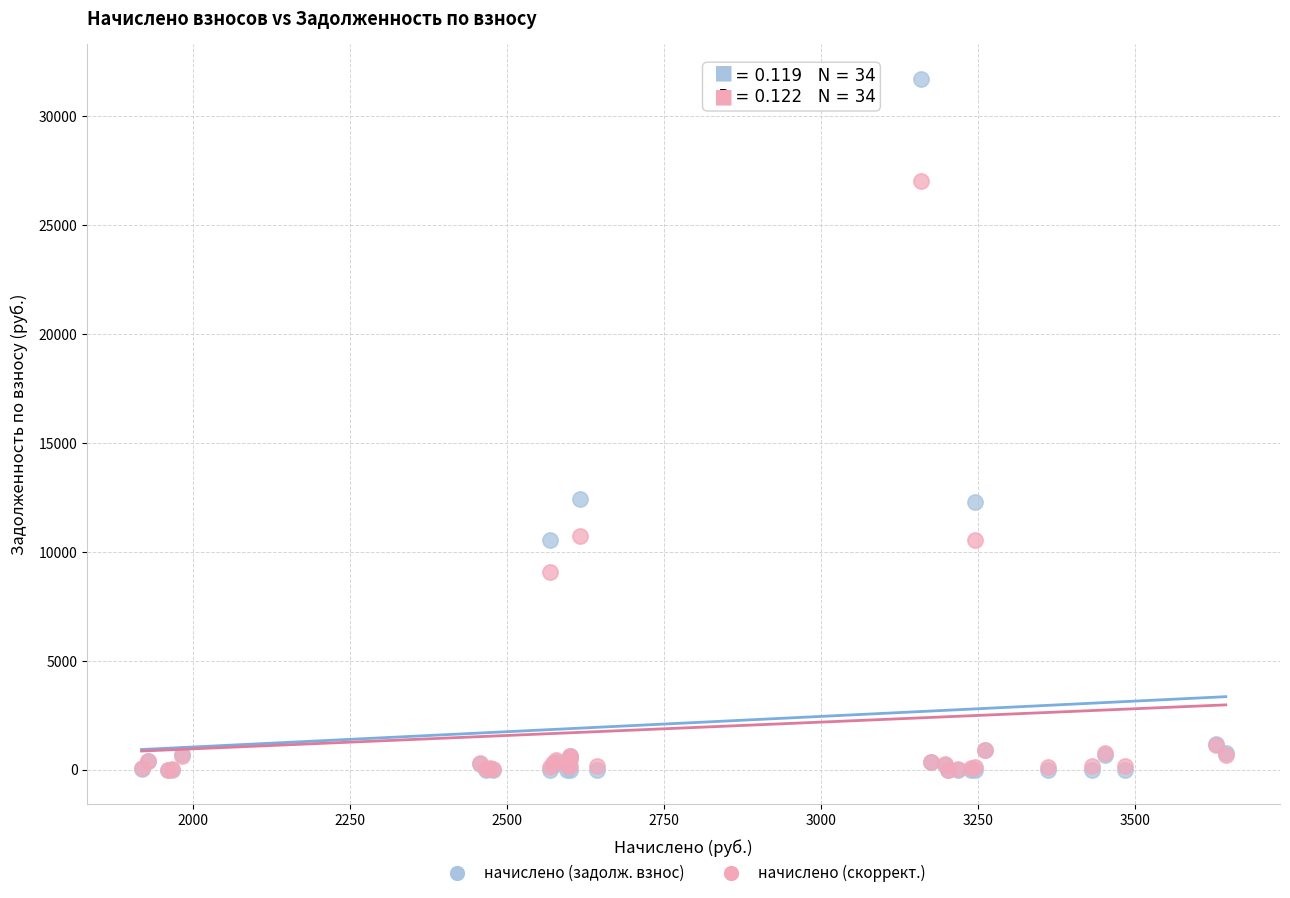

What are all the series names shown in the legend?

начислено (задолж. взнос), начислено (скоррект.)